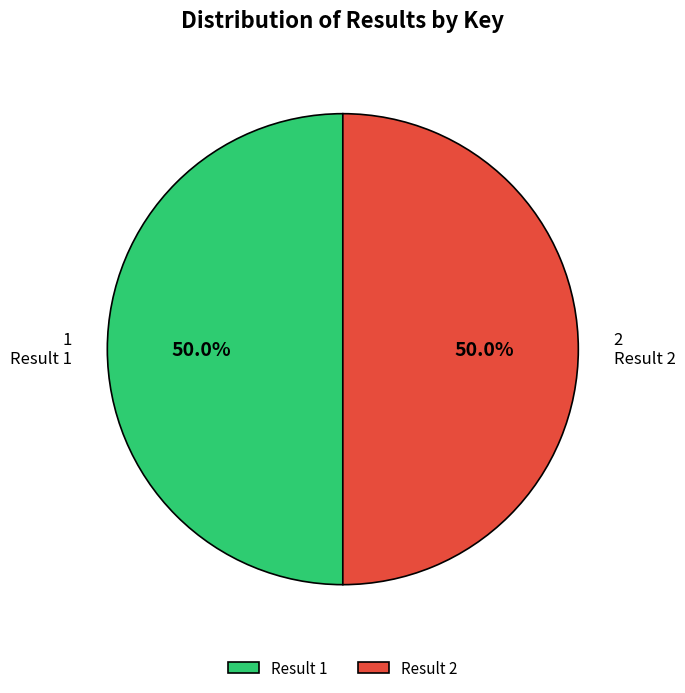

Is it true that 1 is 59% of the pie?

False